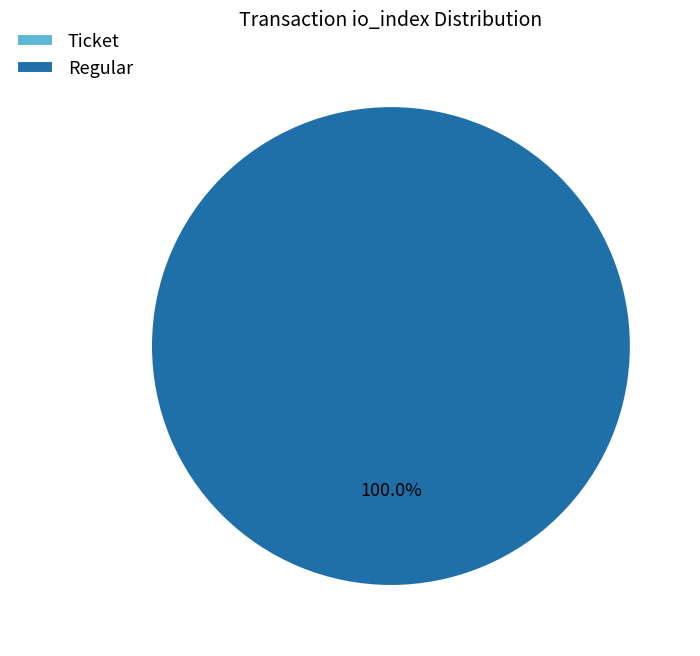

The Regular slice represents 100% of the pie. True or false?

True